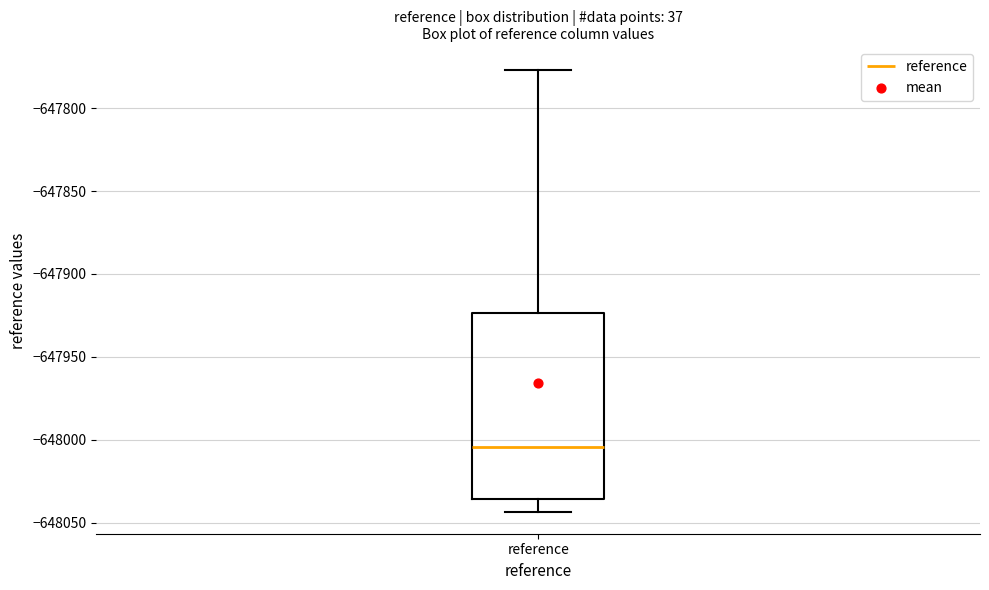

Read this box plot against the y-axis: the position of the median line, the range covered by the box, and the ends of both whiskers. The values are not printed on the chart, so give them approximately, as read against the axis.

median -648005, box -648035 to -647925, whiskers -648045 to -647775